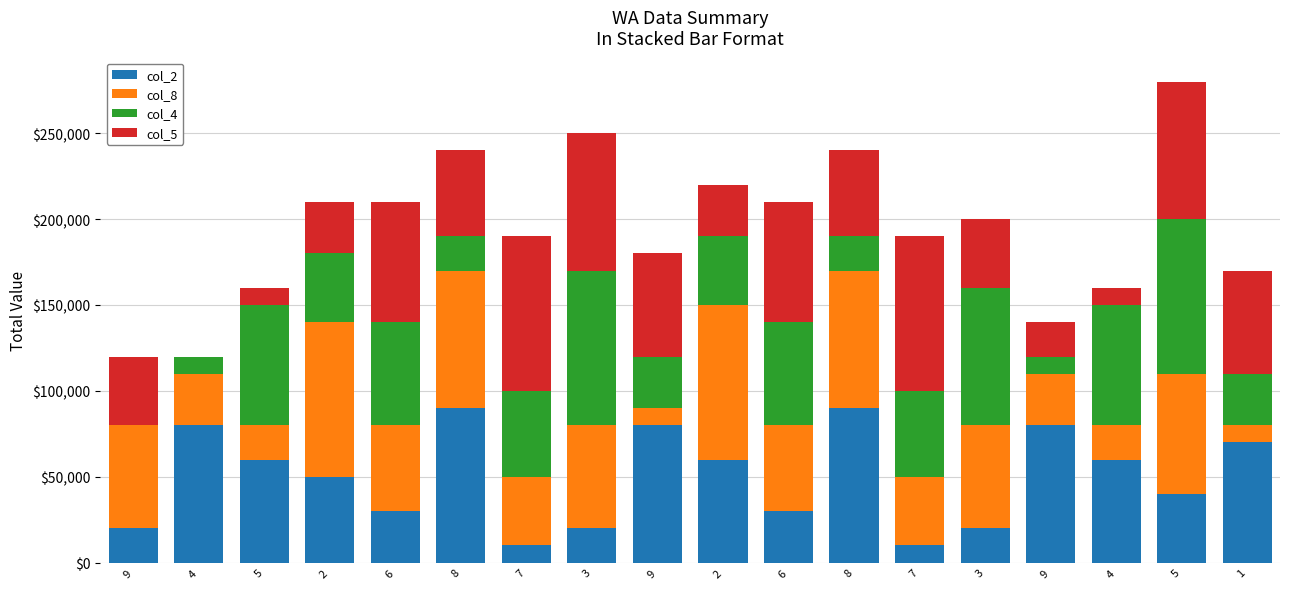

Read the col_8 value at 3.

60000